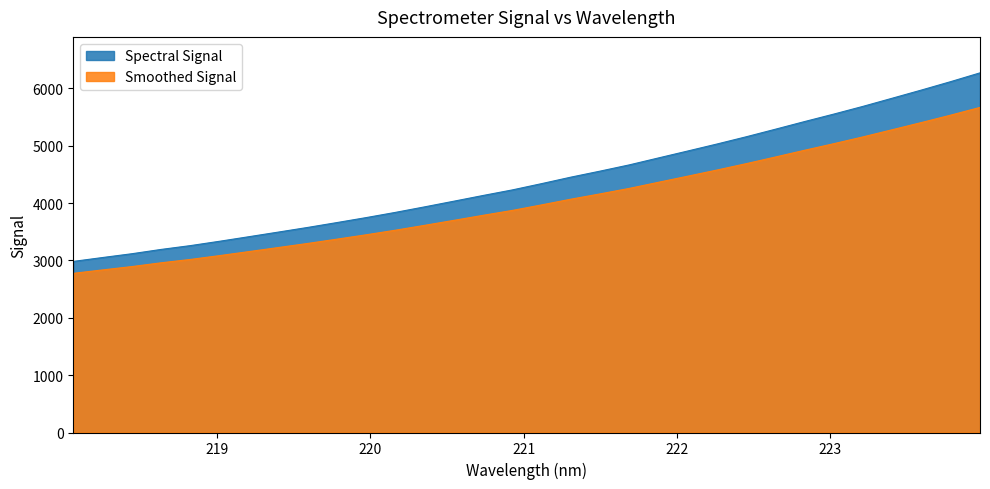

List the labels in order of value, smallest first.

218.0596, 218.2508, 218.442, 218.6332, 218.8244, 219.0156, 219.2067, 219.3979, 219.589, 219.7801, 219.9712, 220.1623, 220.3533, 220.5444, 220.7354, 220.9264, 221.1174, 221.3083, 221.4993, 221.6902, 221.8812, 222.0721, 222.263, 222.4538, 222.6447, 222.8355, 223.0264, 223.2172, 223.408, 223.5987, 223.7895, 223.9802